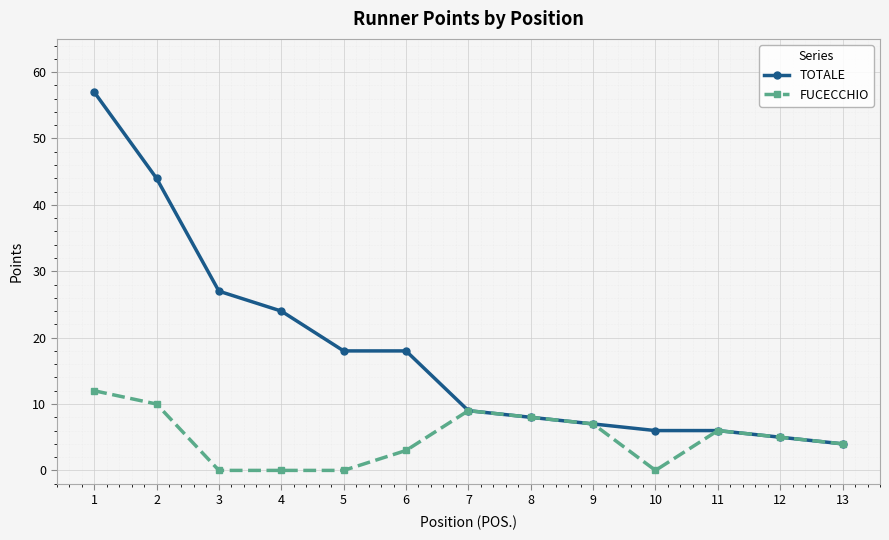

Reading right to left, extract all data points from this chart.

TOTALE: 4	5	6	6	7	8	9	18	18	24	27	44	57
FUCECCHIO: 4	5	6	0	7	8	9	3	0	0	0	10	12